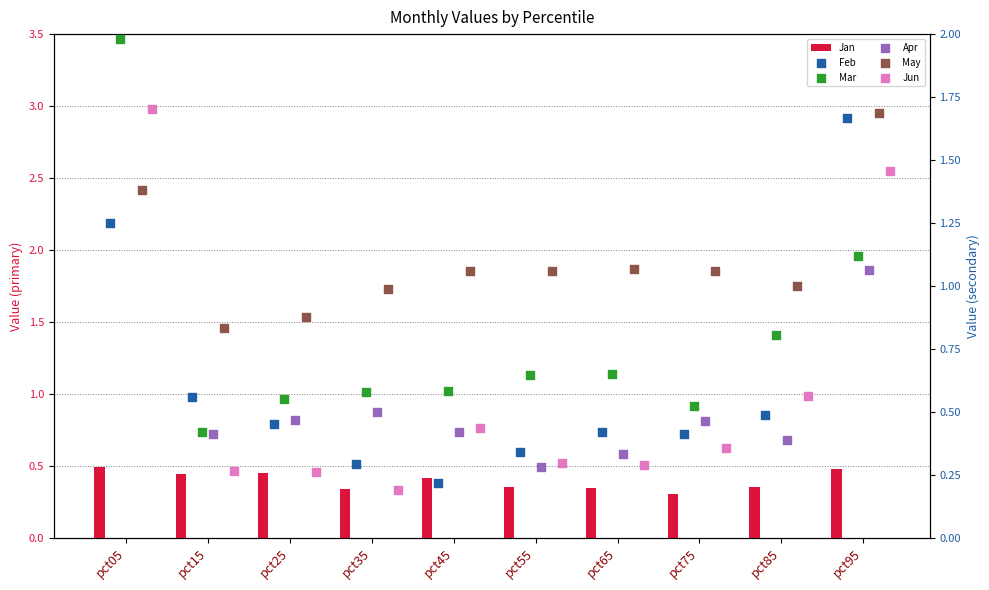

Which series has the largest total across all categories?

May